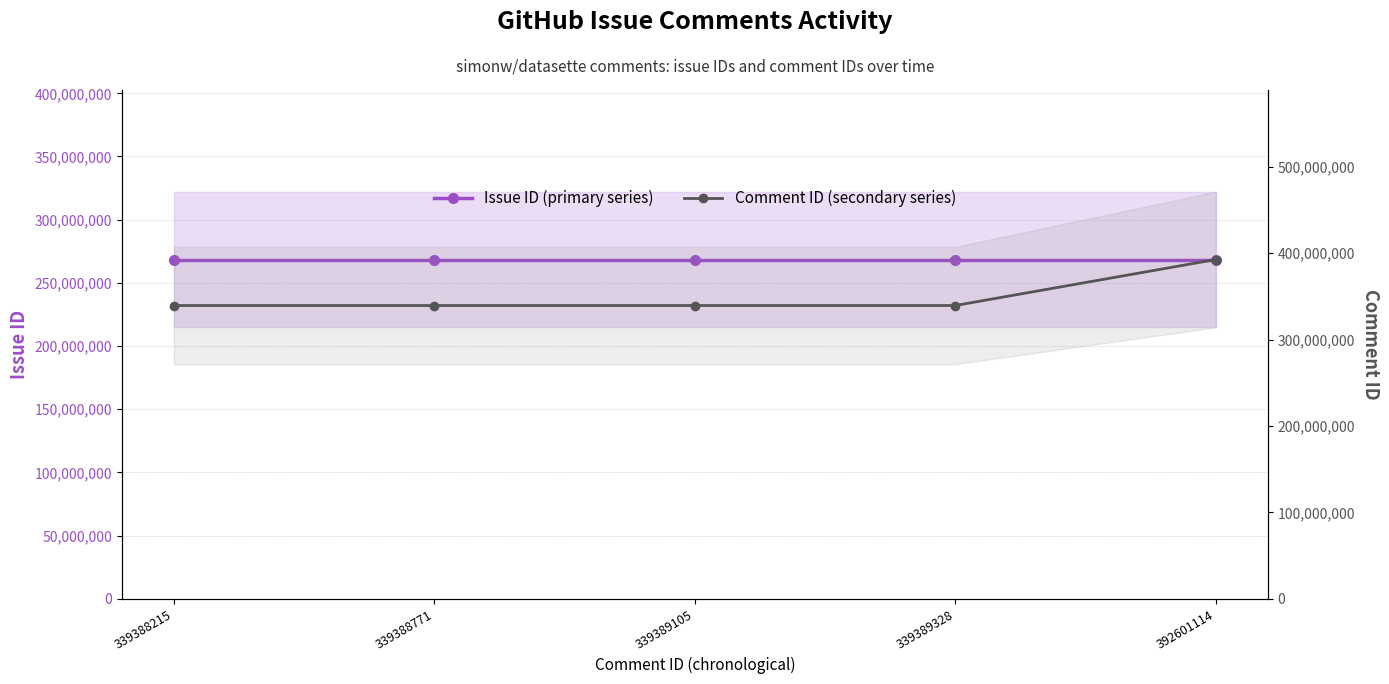

True or false: Comment ID (secondary series) and Issue ID (primary series) intersect in this chart.

False